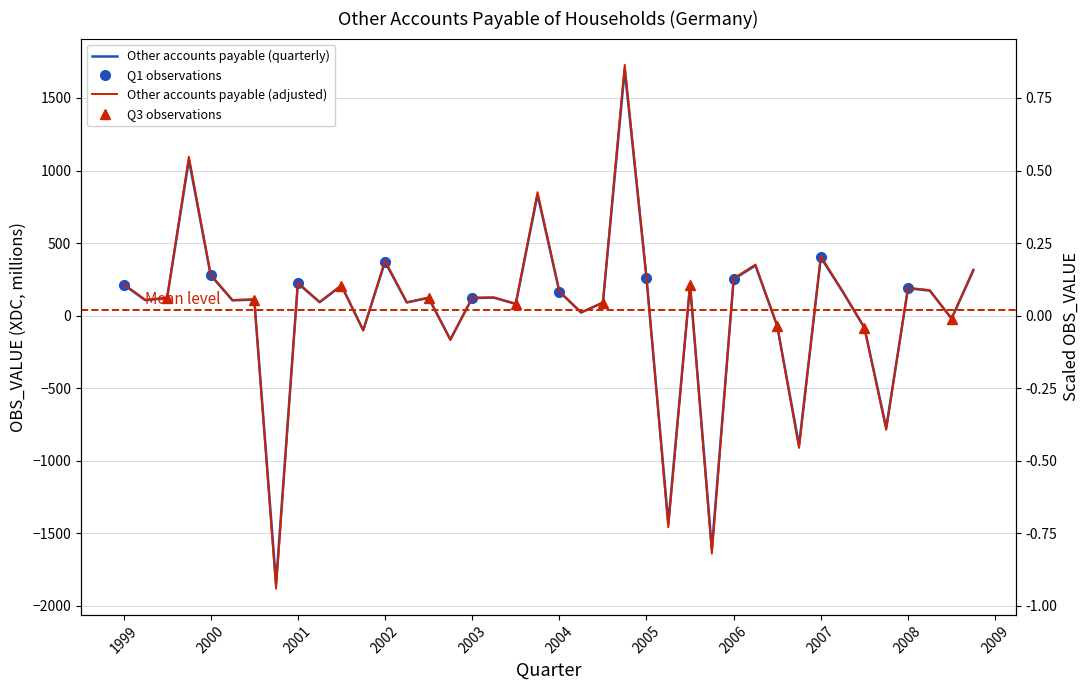

Does the chart have visible grid lines?

Yes